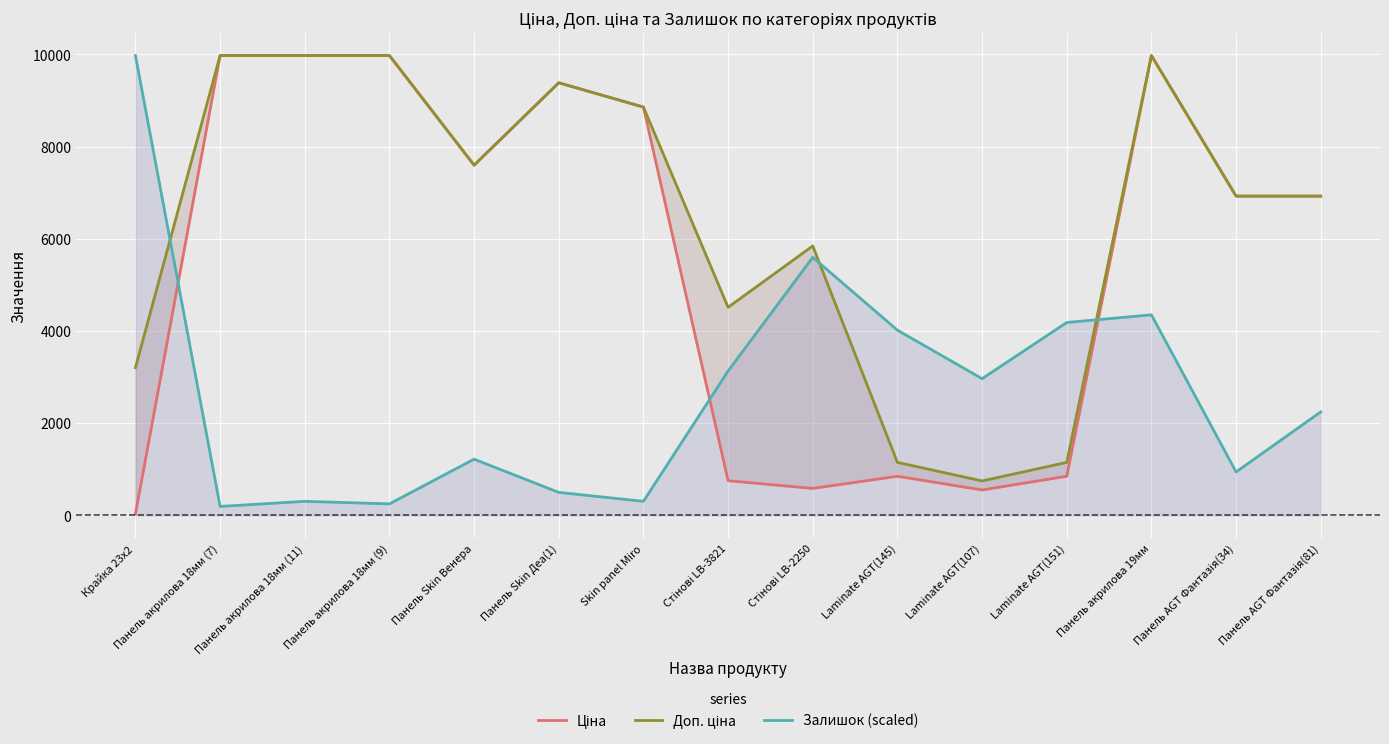

Where is Ціна nearest to the value 5003?

Панель AGT Фантазія(34)